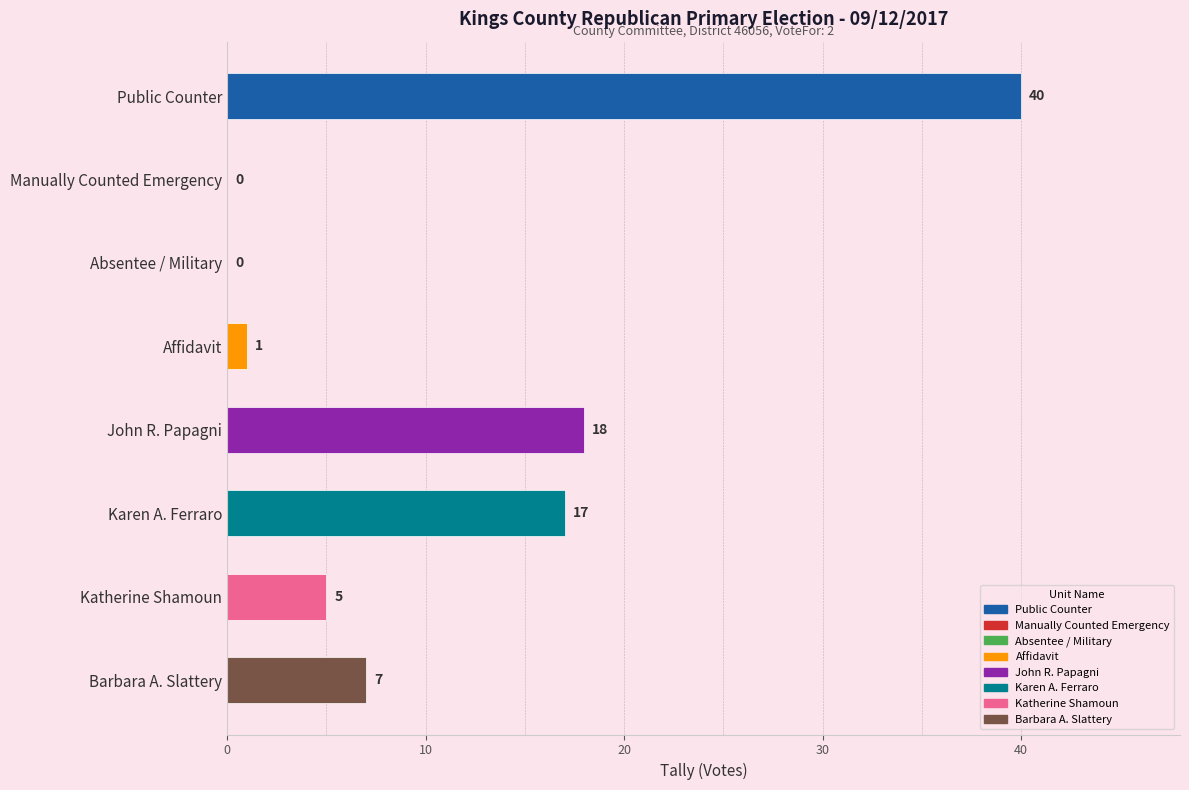

What is the maximum value shown in the chart?

40